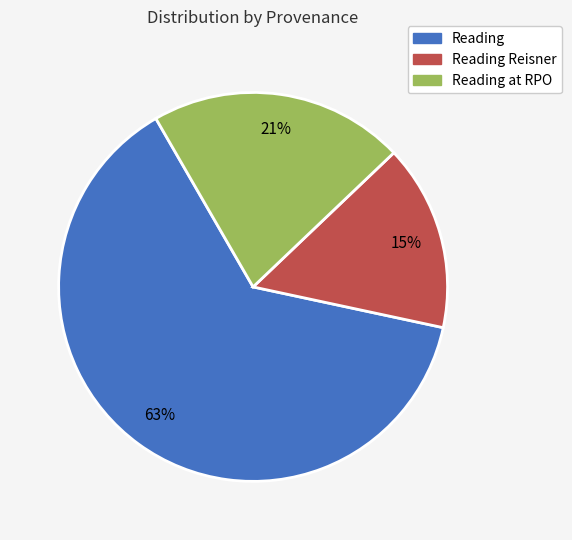

Is the sum of Reading at RPO and Reading greater than half?

Yes